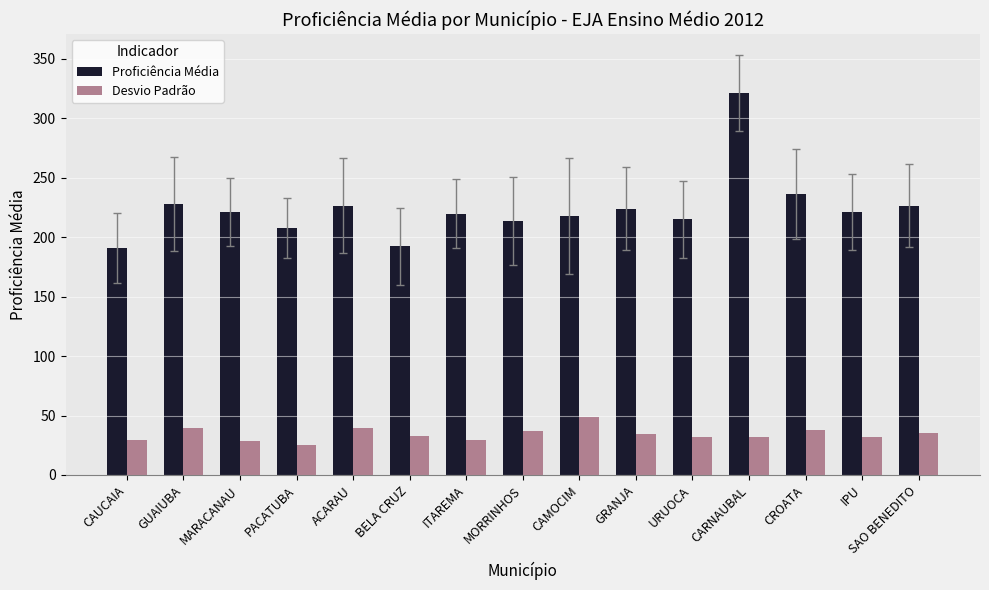

Count the number of data series in this chart.

2